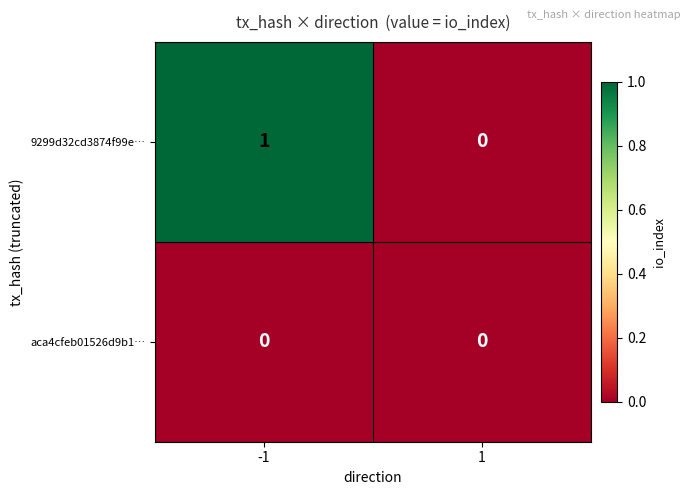

List the series in order of their peak value, lowest first.

aca4cfeb01526d9b1…, 9299d32cd3874f99e…